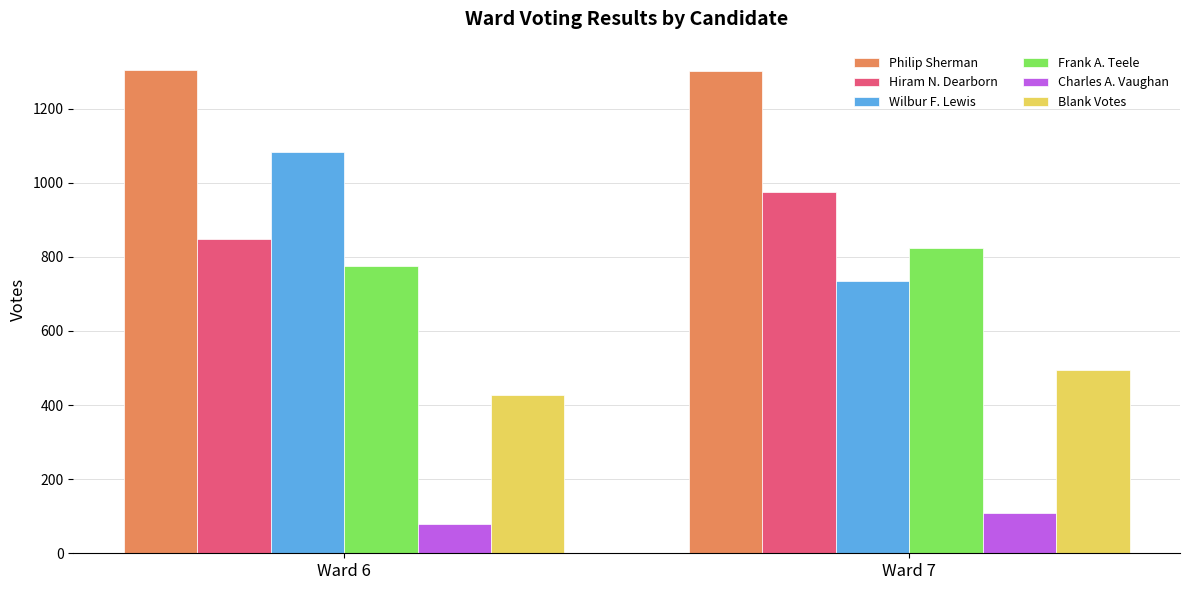

What is the maximum value shown in the chart?

1304